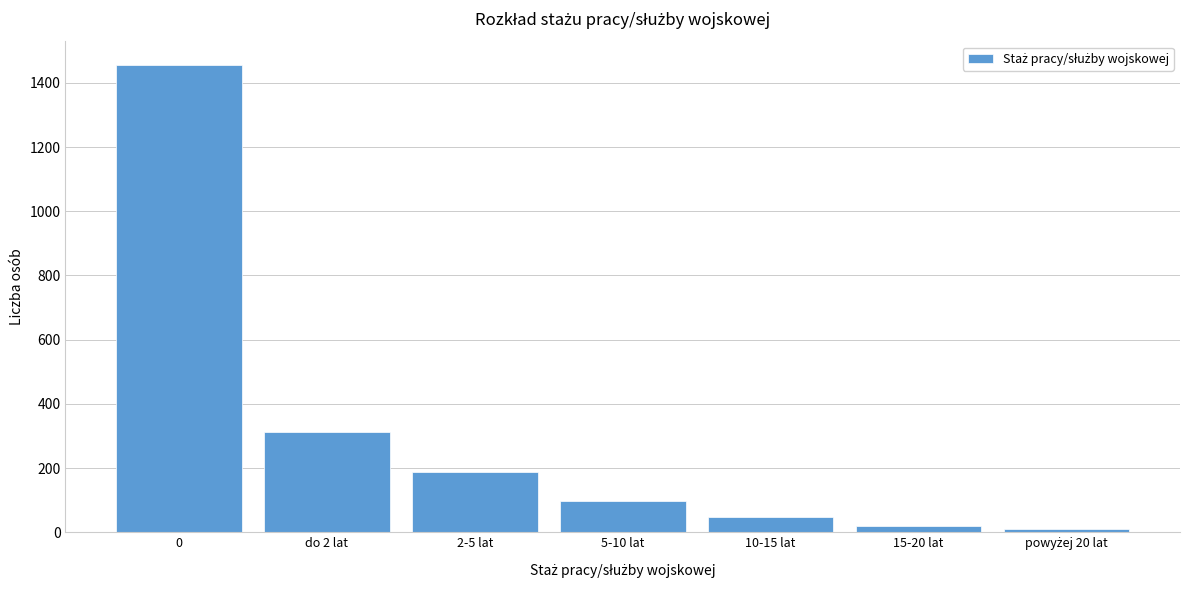

Reading left to right, list all the values displayed in this chart.

1456	312	187	98	47	21	9